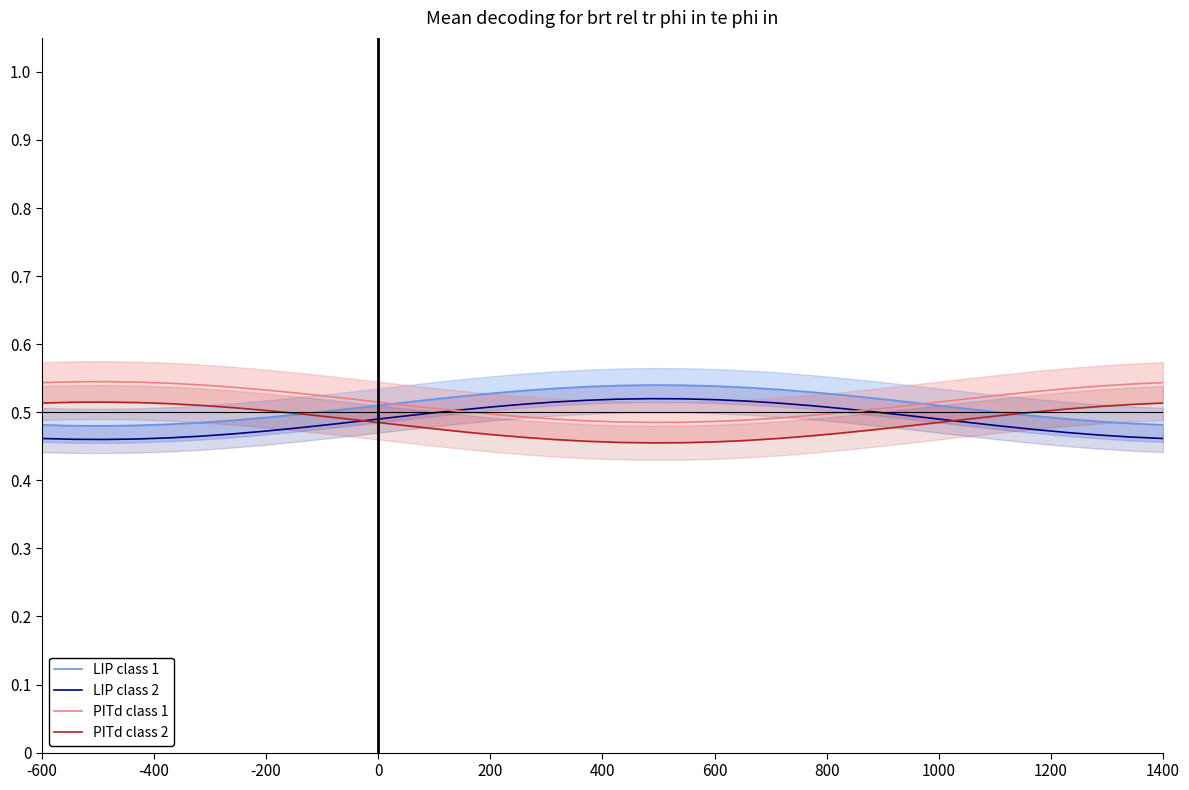

The value of LIP class 2 at -600 is 0.2. True or false?

False